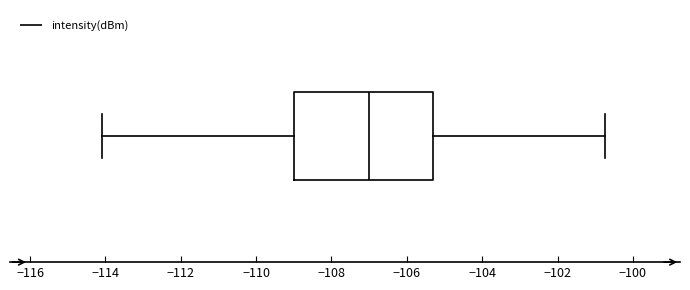

Where is the left edge of the box on the x-axis? The values are not printed on the chart, so give them approximately, as read against the axis.

-109.0